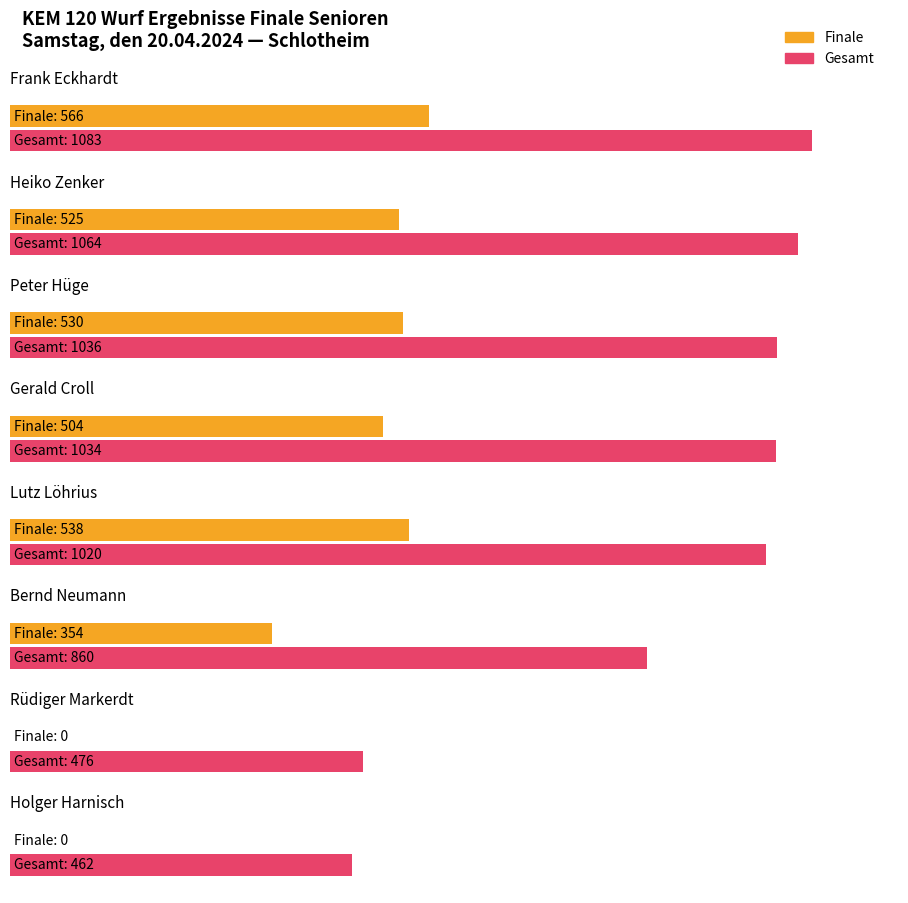

Reading right to left, list all the values displayed in this chart.

Finale: Holger Harnisch=0	Rüdiger Markerdt=0	Bernd Neumann=354	Lutz Löhrius=538	Gerald Croll=504	Peter Hüge=530	Heiko Zenker=525	Frank Eckhardt=566
Gesamt: Holger Harnisch=462	Rüdiger Markerdt=476	Bernd Neumann=860	Lutz Löhrius=1020	Gerald Croll=1034	Peter Hüge=1036	Heiko Zenker=1064	Frank Eckhardt=1083